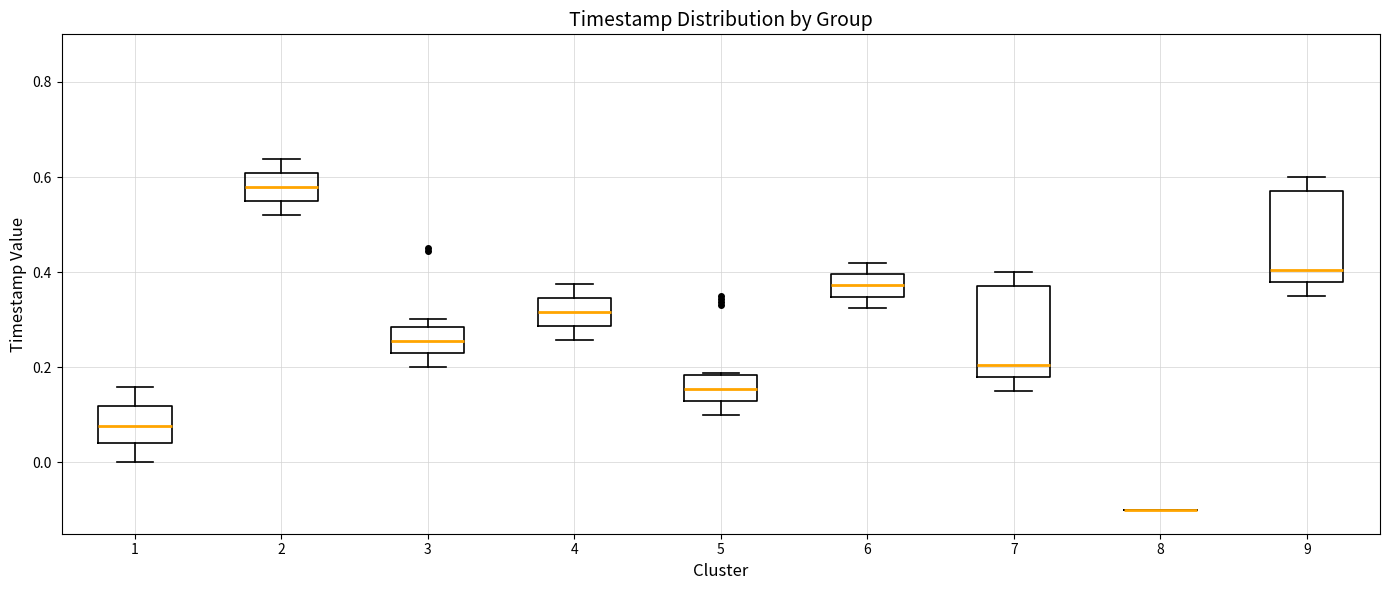

Reading left to right, transcribe this box plot: for each box, give where its median line is, the range the box spans, and where its two whiskers end, as read against the y-axis. The values are not printed on the chart, so give them approximately, as read against the axis.

1: median 0.08, box 0.04 to 0.12, whiskers 0.00 to 0.16
2: median 0.58, box 0.54 to 0.60, whiskers 0.52 to 0.64
3: median 0.26, box 0.22 to 0.28, whiskers 0.20 to 0.30
4: median 0.32, box 0.28 to 0.34, whiskers 0.26 to 0.38
5: median 0.16, box 0.12 to 0.18, whiskers 0.10 to 0.18
6: median 0.38, box 0.34 to 0.40, whiskers 0.32 to 0.42
7: median 0.20, box 0.18 to 0.38, whiskers 0.16 to 0.40
8: box collapsed to a line at -0.10, whiskers -0.10 to -0.10
9: median 0.40, box 0.38 to 0.58, whiskers 0.36 to 0.60